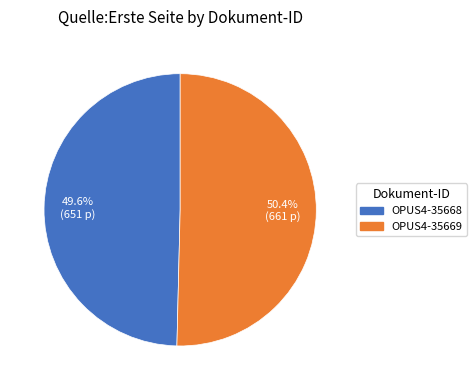

How many segments does this pie chart have?

2